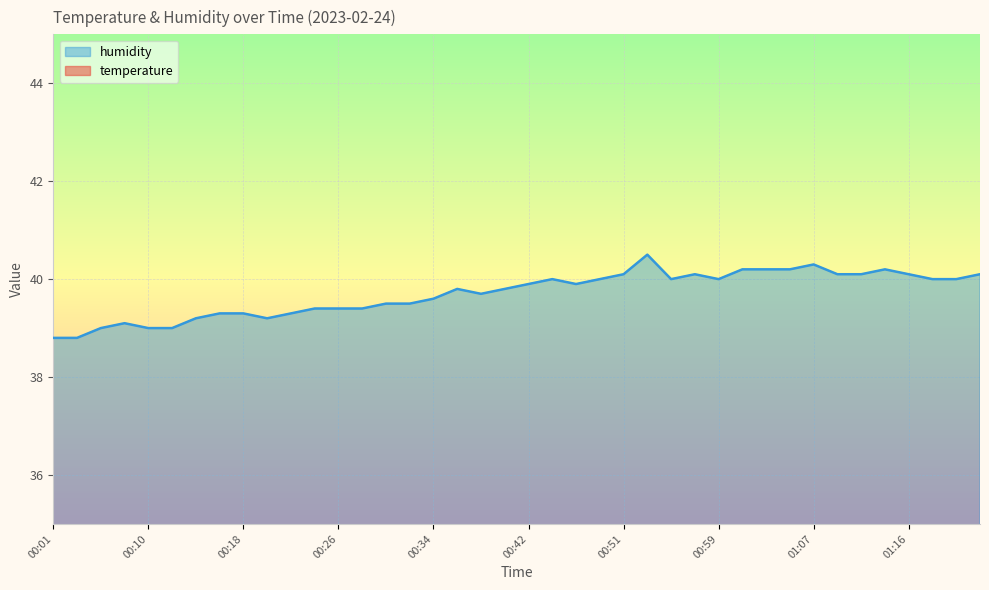

Rank the series at 00:36 from highest to lowest value.

humidity, temperature